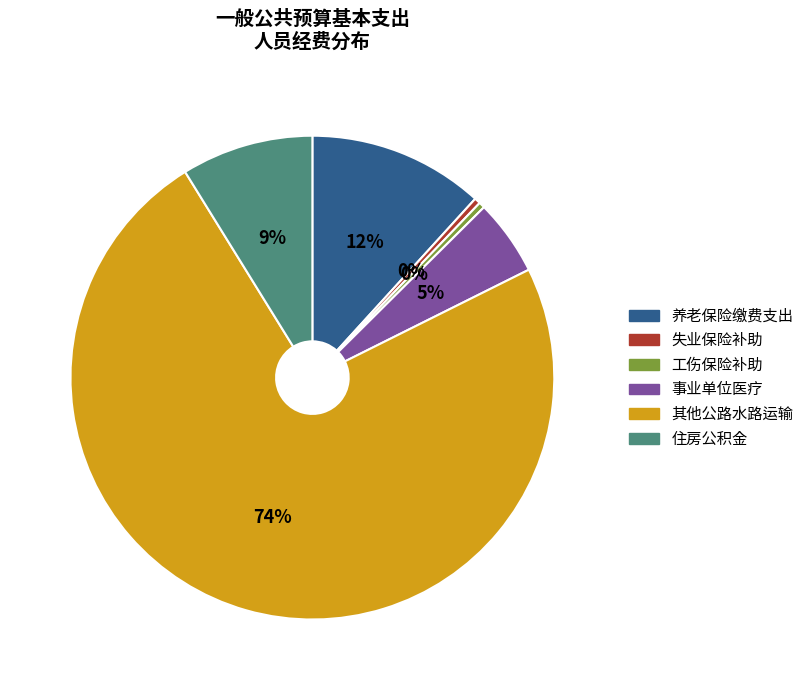

Count the number of slices in the pie.

6